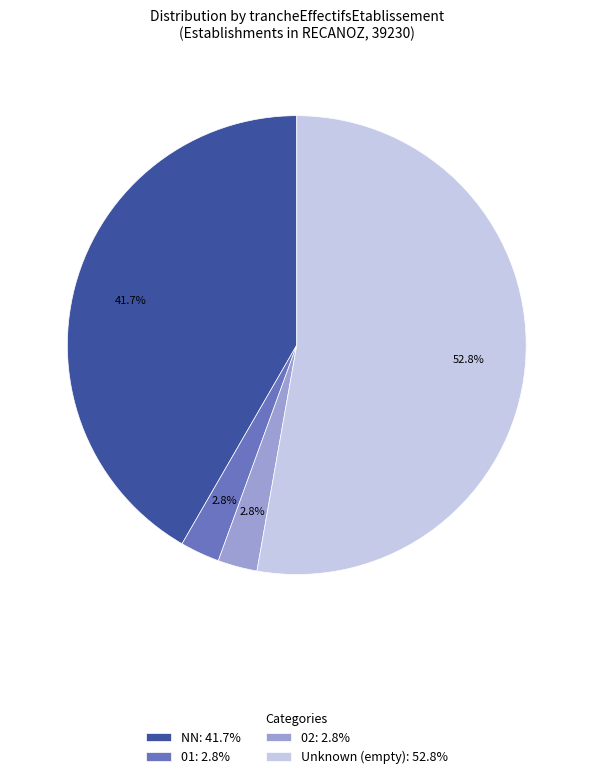

To the nearest percent, what is the difference between the largest and smallest slice percentages?

50%